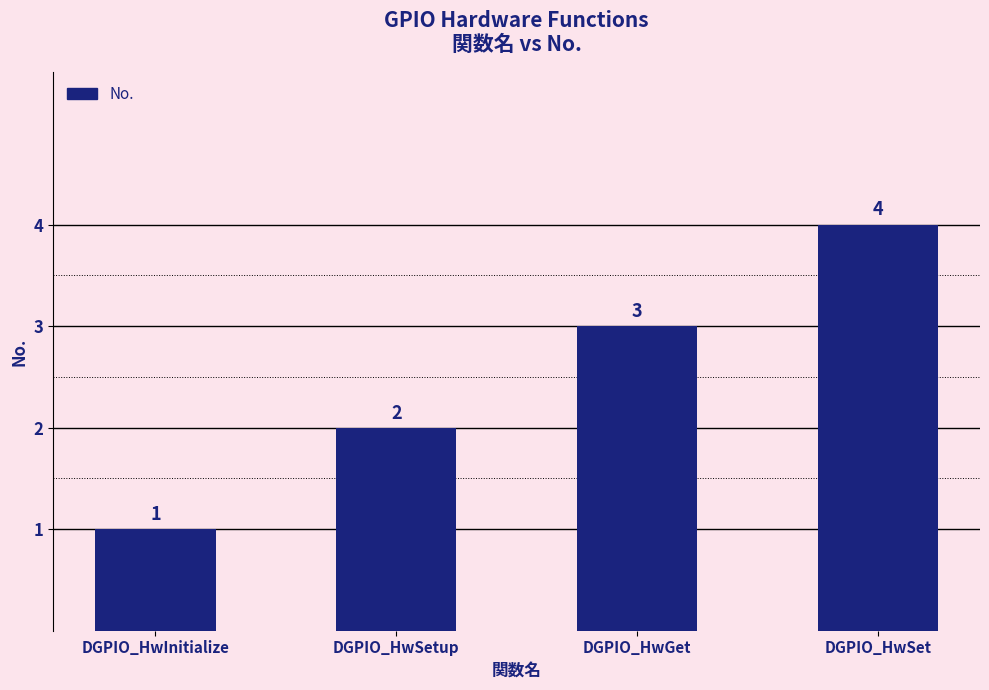

Which category has the lowest value across all series?

DGPIO_HwInitialize